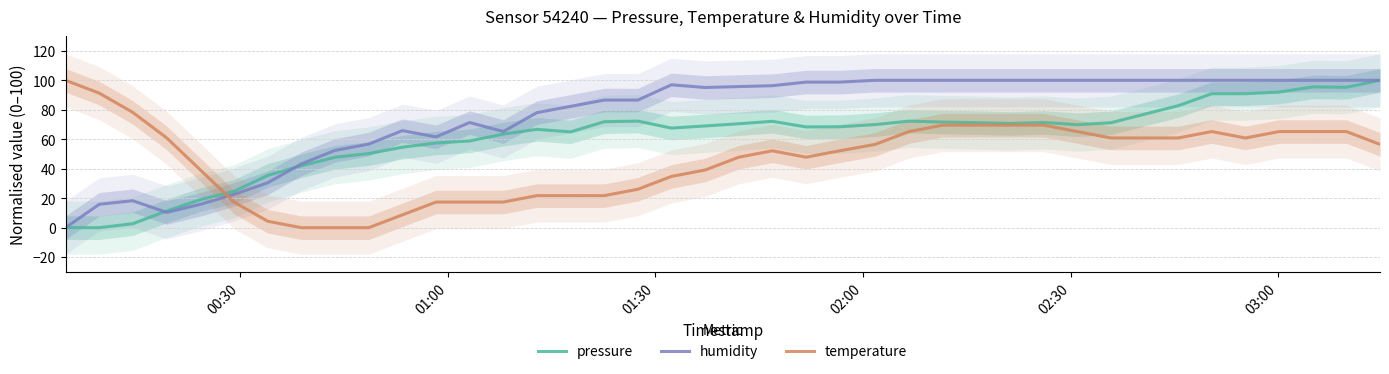

List the series in order of their peak value, lowest first.

pressure, humidity, temperature